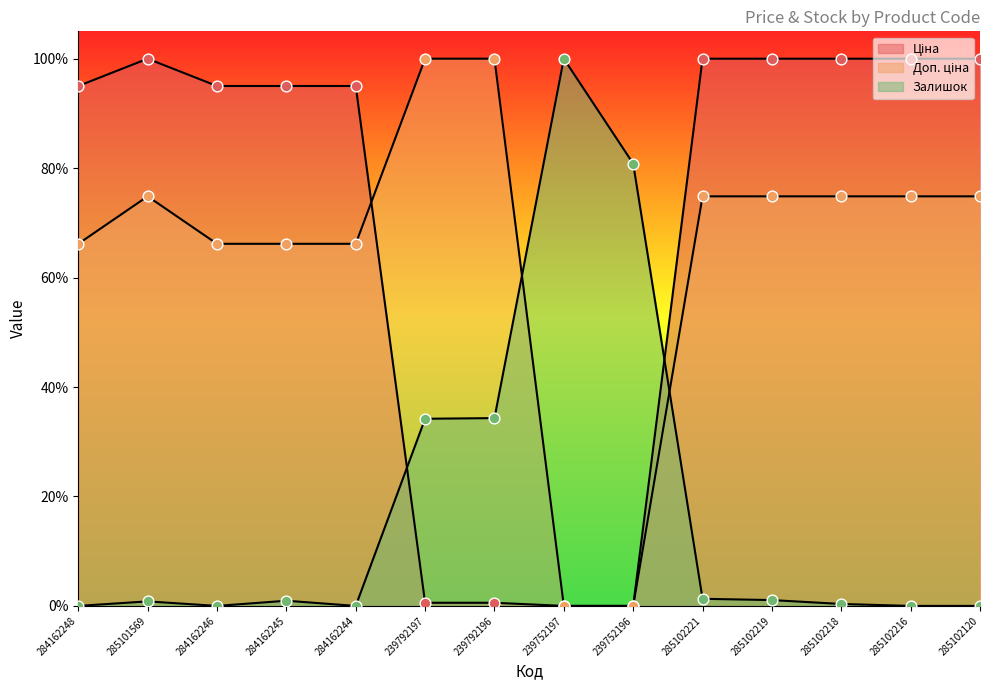

Is the value of Ціна at 285102219 greater than the value of Залишок at 285102216?

Yes